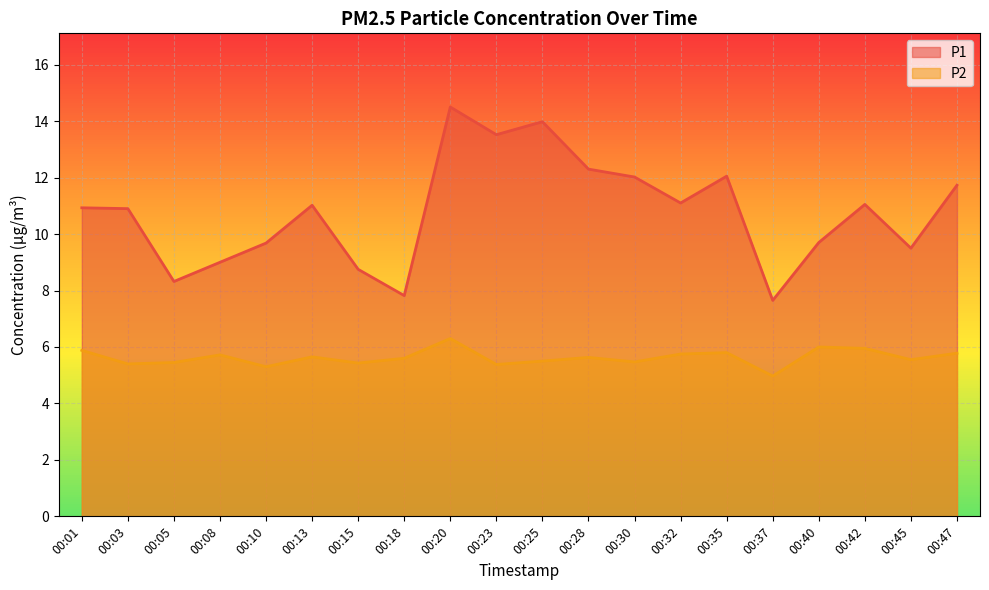

What is the minimum value for P2?

5.0